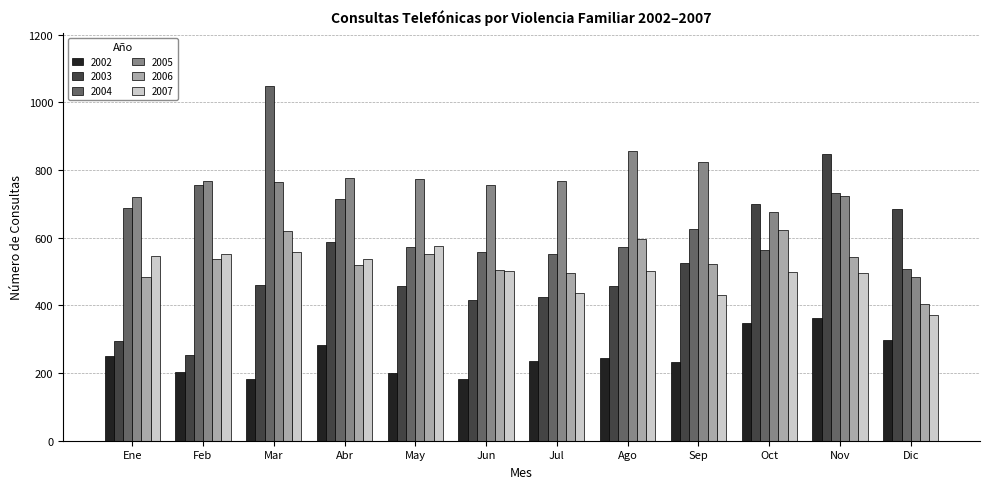

The value of 2002 at Nov is 362. True or false?

True